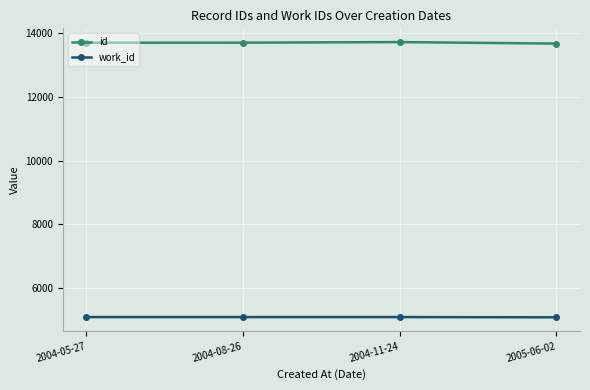

What is the sum of all work_id values?

20345